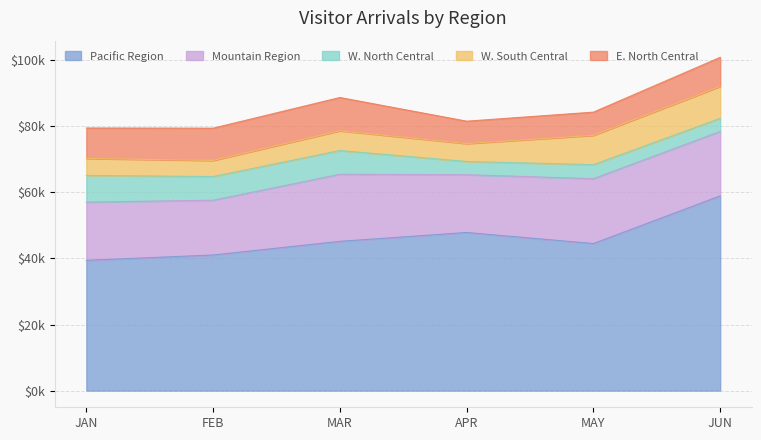

How many data points in W. South Central are above 5988?

3